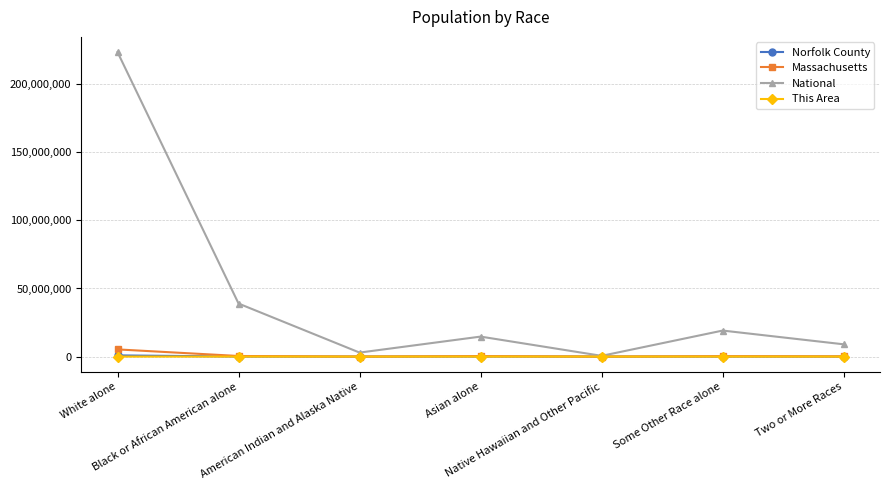

Which series has the largest total across all categories?

National